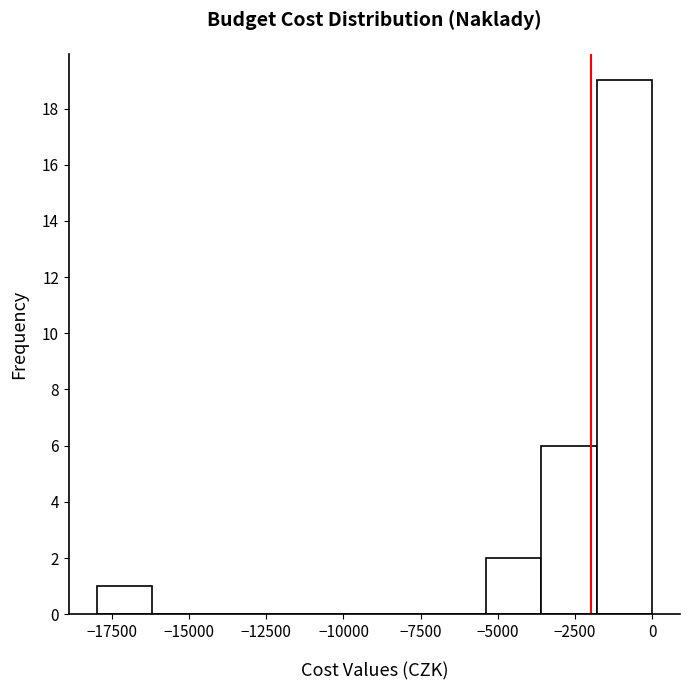

Read against the x-axis, roughly where is the centre of the tallest bar?

-1000